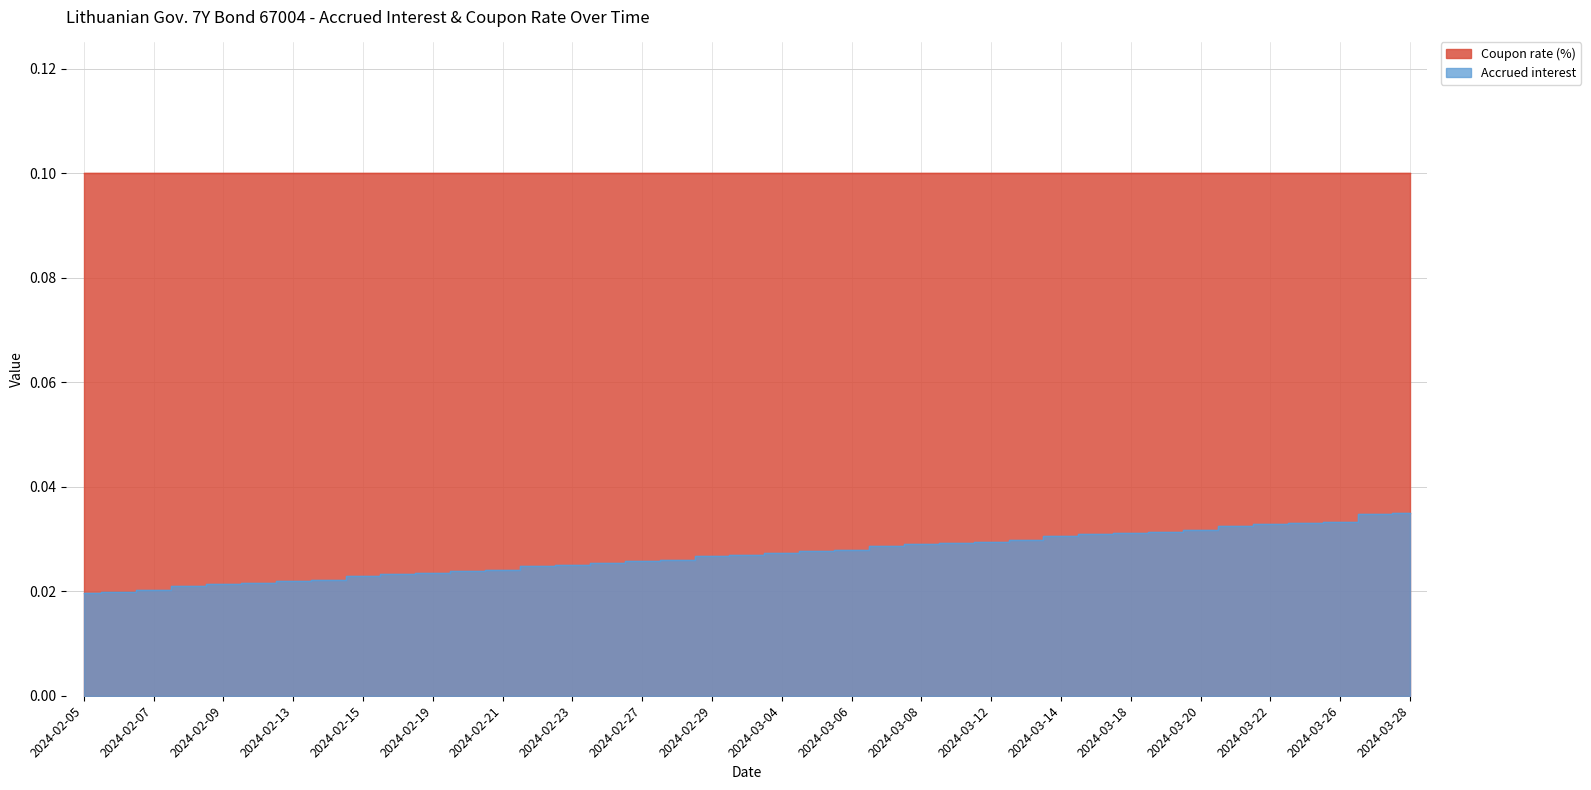

Reading left to right, transcribe all the data shown in this chart.

2024-02-05=0.0	2024-02-06=0.0	2024-02-07=0.0	2024-02-08=0.0	2024-02-09=0.0	2024-02-12=0.0	2024-02-13=0.0	2024-02-14=0.0	2024-02-15=0.0	2024-02-16=0.0	2024-02-19=0.0	2024-02-20=0.0	2024-02-21=0.0	2024-02-22=0.0	2024-02-23=0.0	2024-02-26=0.0	2024-02-27=0.0	2024-02-28=0.0	2024-02-29=0.0	2024-03-01=0.0	2024-03-04=0.0	2024-03-05=0.0	2024-03-06=0.0	2024-03-07=0.0	2024-03-08=0.0	2024-03-11=0.0	2024-03-12=0.0	2024-03-13=0.0	2024-03-14=0.0	2024-03-15=0.0	2024-03-18=0.0	2024-03-19=0.0	2024-03-20=0.0	2024-03-21=0.0	2024-03-22=0.0	2024-03-25=0.0	2024-03-26=0.0	2024-03-27=0.0	2024-03-28=0.0